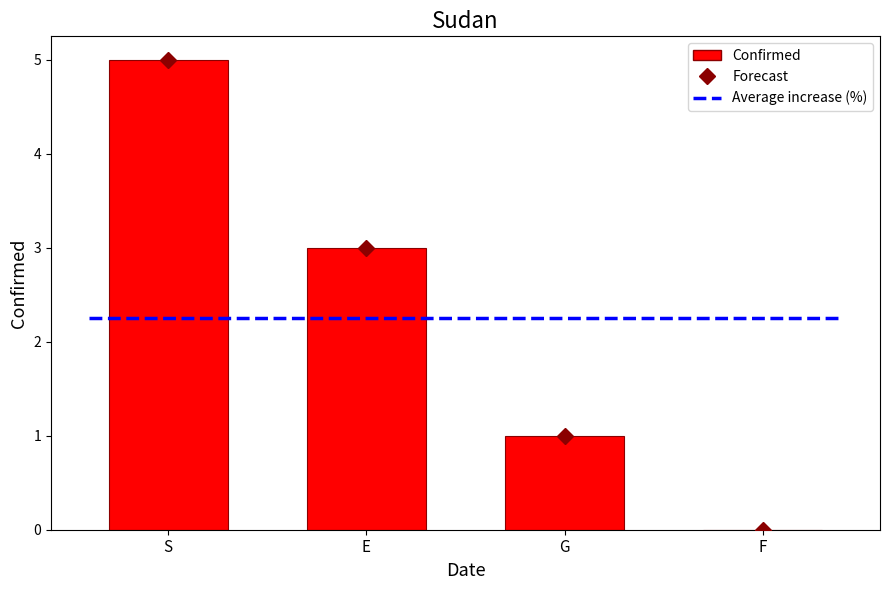

Which has a higher value, G or S?

S